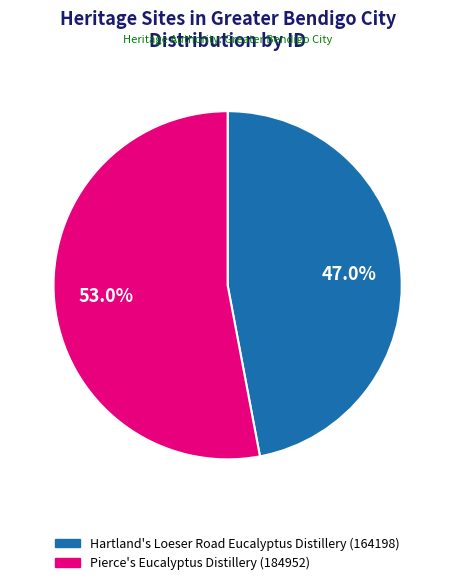

To the nearest percent, what portion does Hartland's Loeser Road Eucalyptus Distillery represent?

47%